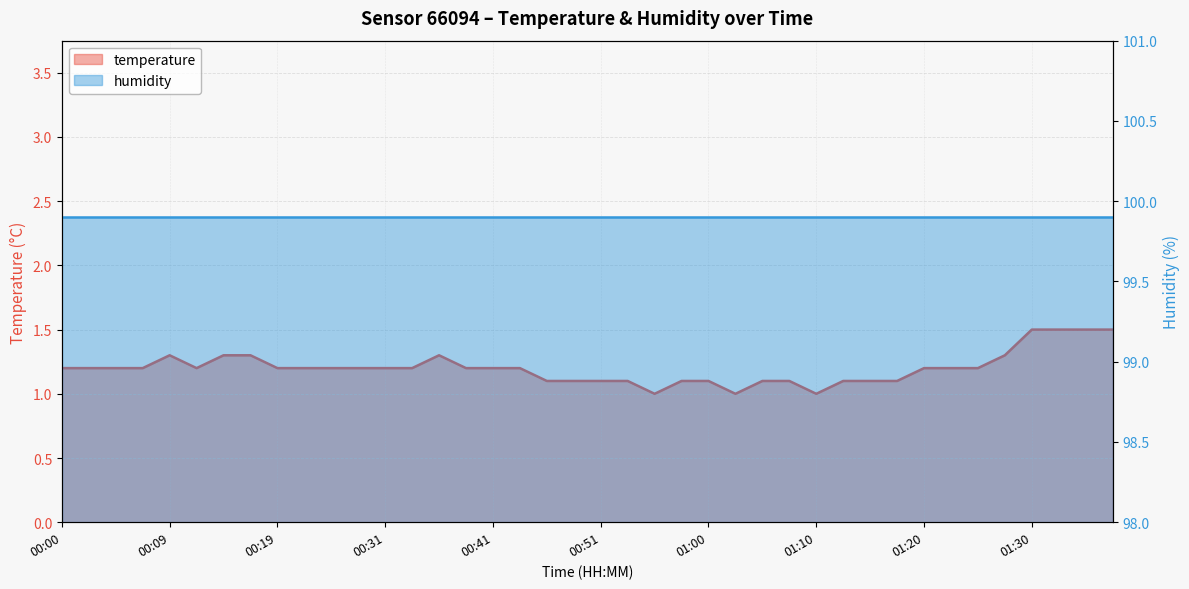

Reading left to right, extract all data points from this chart.

00:00=1.2	00:02=1.2	00:04=1.2	00:07=1.2	00:09=1.3	00:12=1.2	00:14=1.3	00:17=1.3	00:19=1.2	00:21=1.2	00:26=1.2	00:29=1.2	00:31=1.2	00:34=1.2	00:36=1.3	00:39=1.2	00:41=1.2	00:43=1.2	00:46=1.1	00:48=1.1	00:51=1.1	00:53=1.1	00:56=1.0	00:58=1.1	01:00=1.1	01:03=1.0	01:05=1.1	01:08=1.1	01:10=1.0	01:13=1.1	01:15=1.1	01:18=1.1	01:20=1.2	01:22=1.2	01:25=1.2	01:27=1.3	01:30=1.5	01:32=1.5	01:35=1.5	01:37=1.5